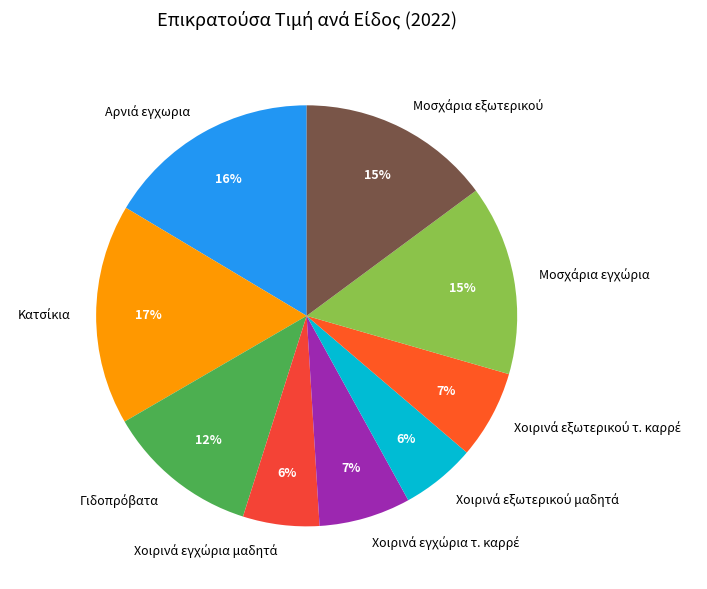

To the nearest percent, what is the average slice percentage?

11%